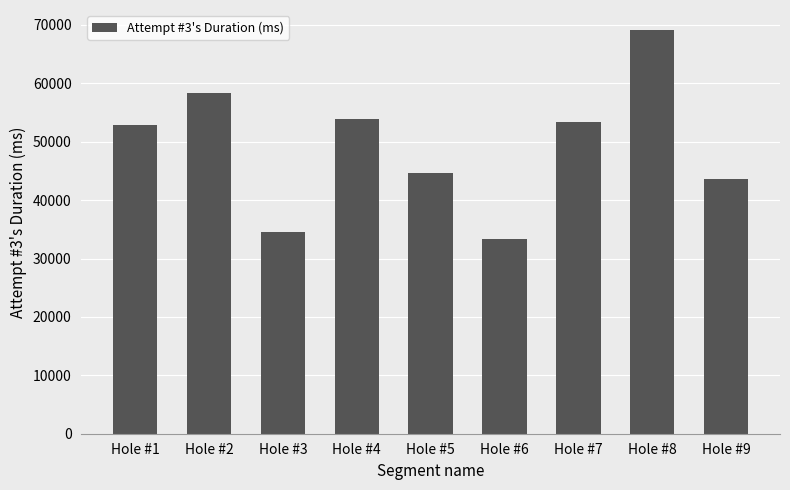

Approximately how many times larger is the value at Hole #5 compared to Hole #3?

1.3